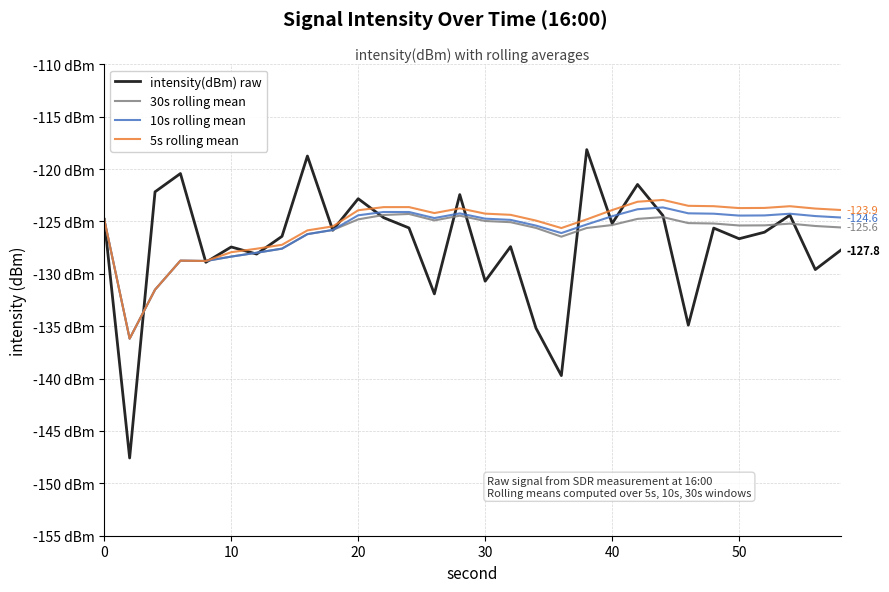

What are all the series names shown in the legend?

intensity(dBm) raw, 30s rolling mean, 10s rolling mean, 5s rolling mean